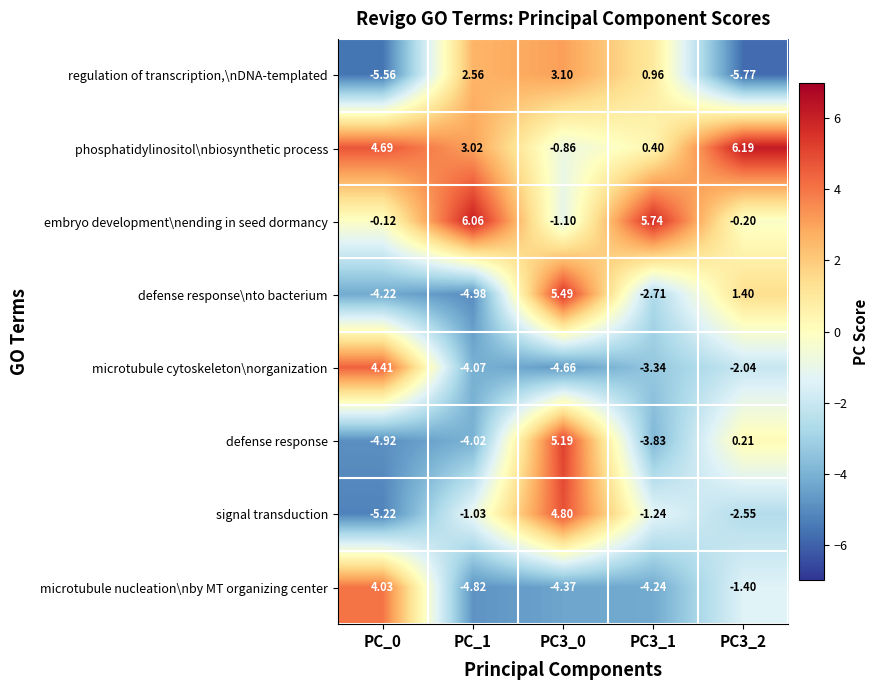

List the series in order of their peak value, lowest first.

regulation of transcription,\nDNA-templated, microtubule nucleation\nby MT organizing center, microtubule cytoskeleton\norganization, signal transduction, defense response, defense response\nto bacterium, embryo development\nending in seed dormancy, phosphatidylinositol\nbiosynthetic process